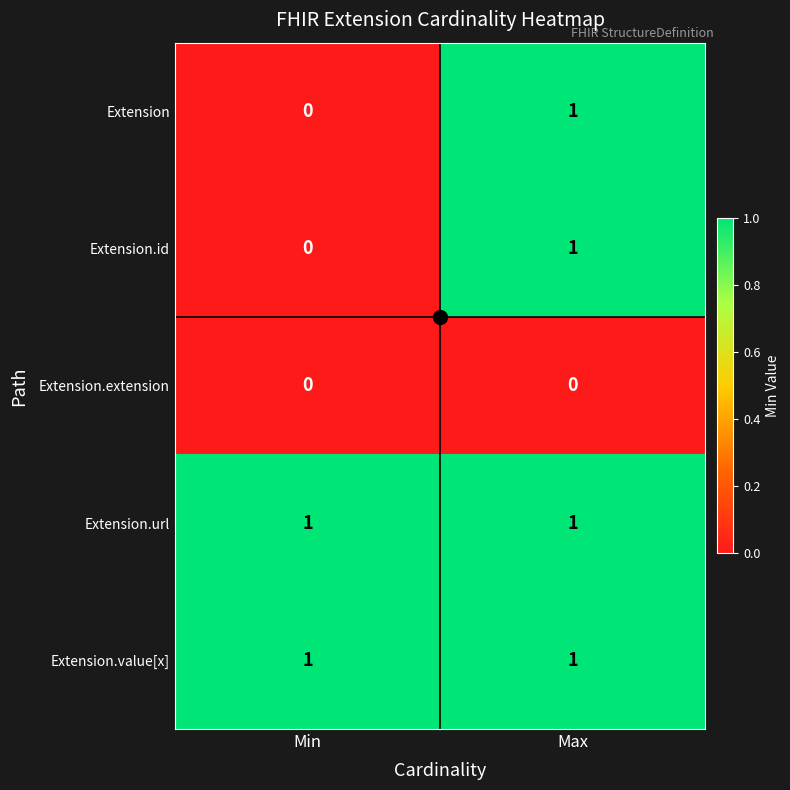

How many distinct data groups are displayed?

5